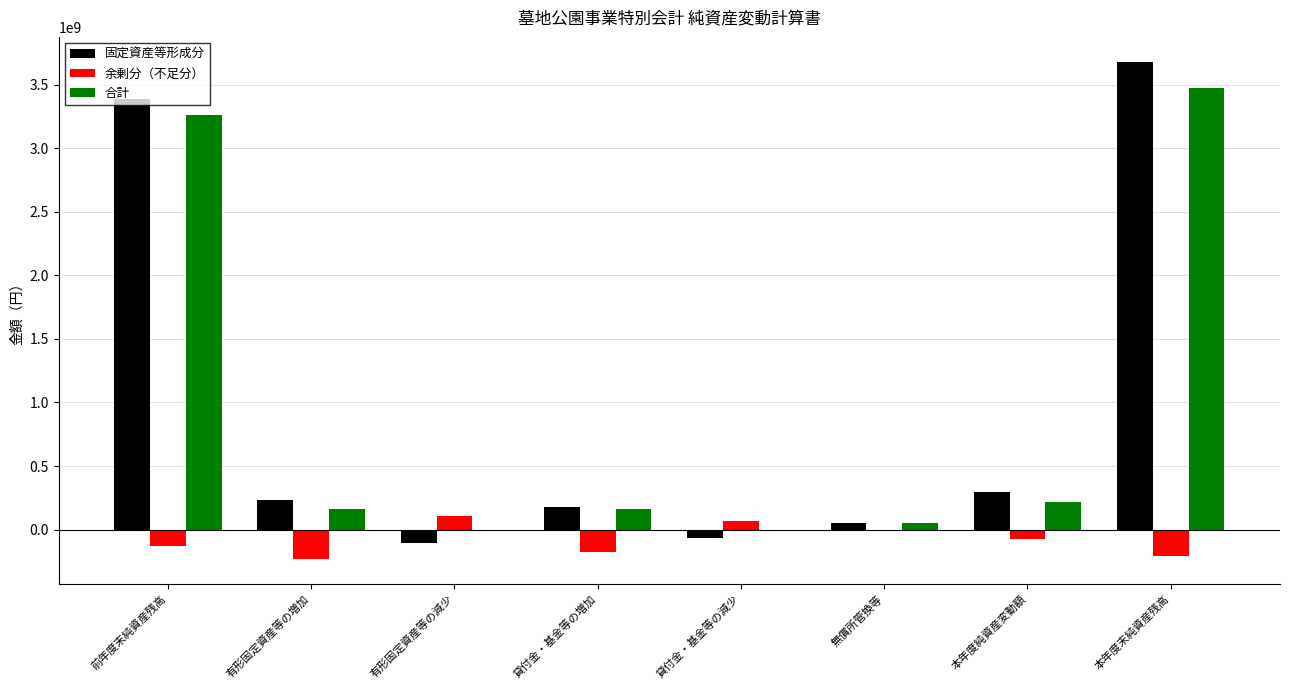

What is the highest value of the 固定資産等形成分 series?

3681881613